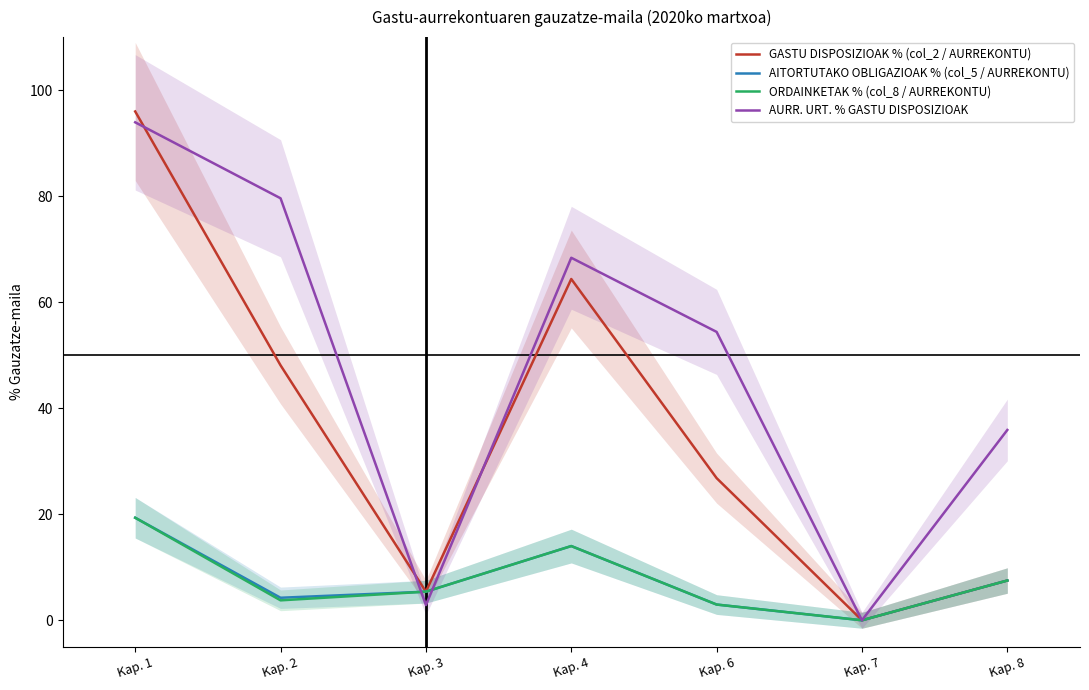

True or false: AURR. URT. % GASTU DISPOSIZIOAK and GASTU DISPOSIZIOAK % (col_2 / AURREKONTU) cross at least once.

True